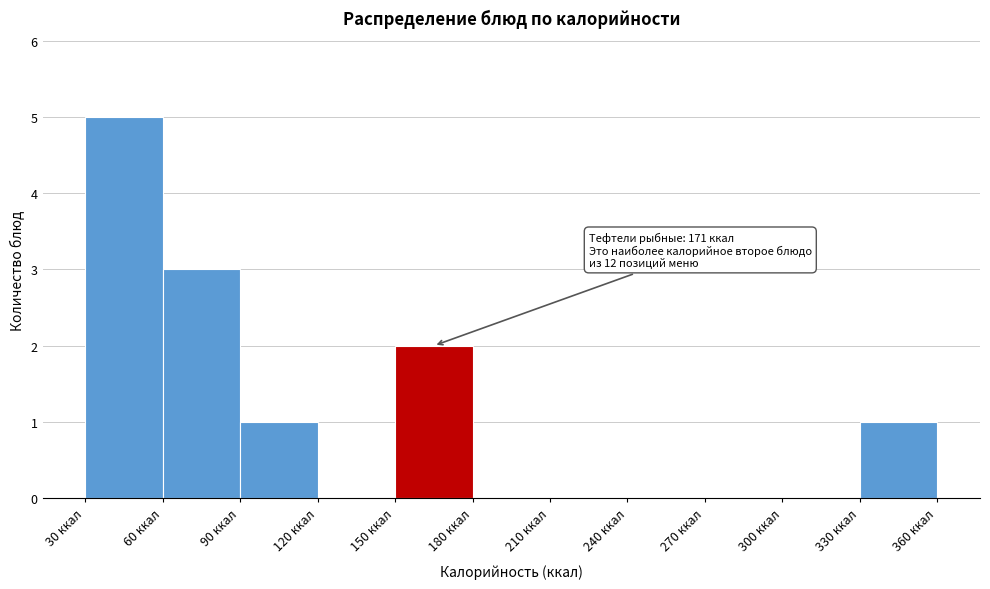

Over which range of the x-axis is the bar tallest?

30 to 60